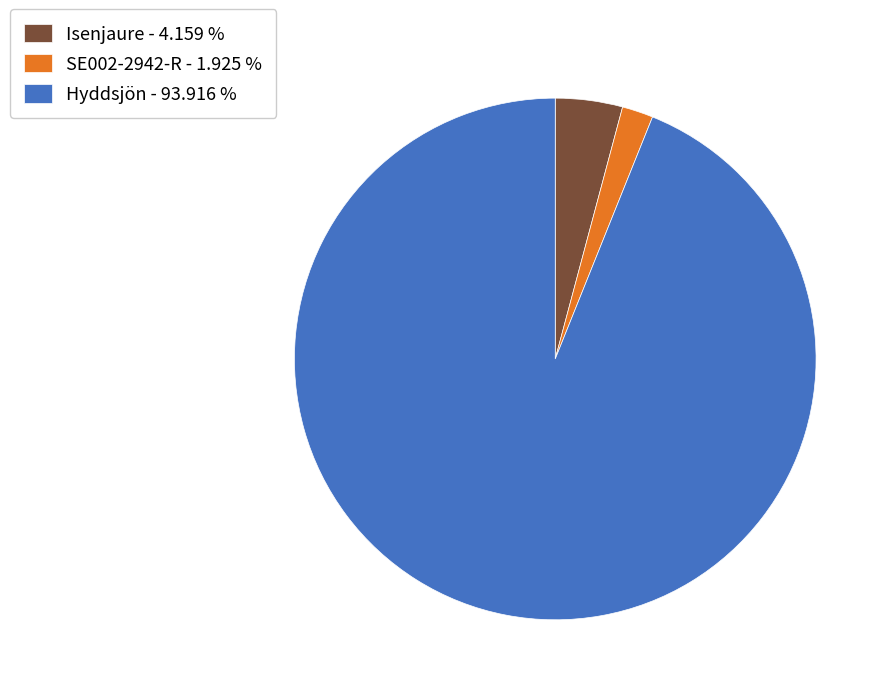

What is the largest slice in the pie chart?

Hyddsjön